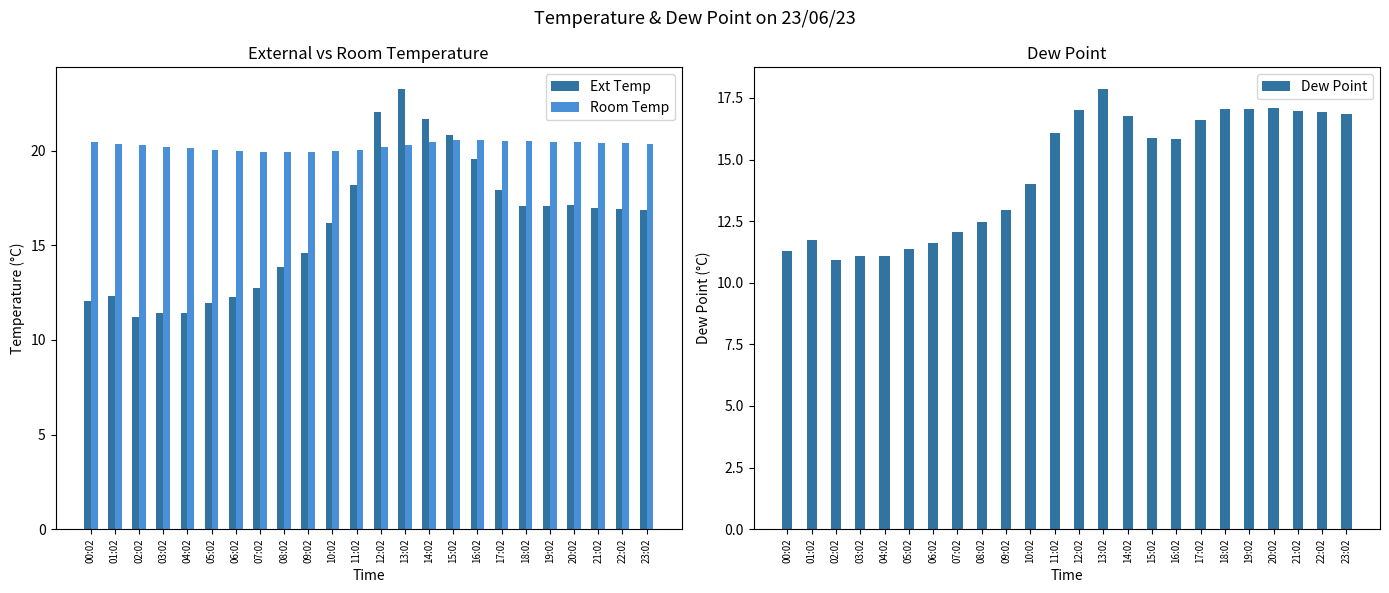

At 10:02, list the series in order from largest to smallest.

Room Temp, Ext Temp, Dew Point